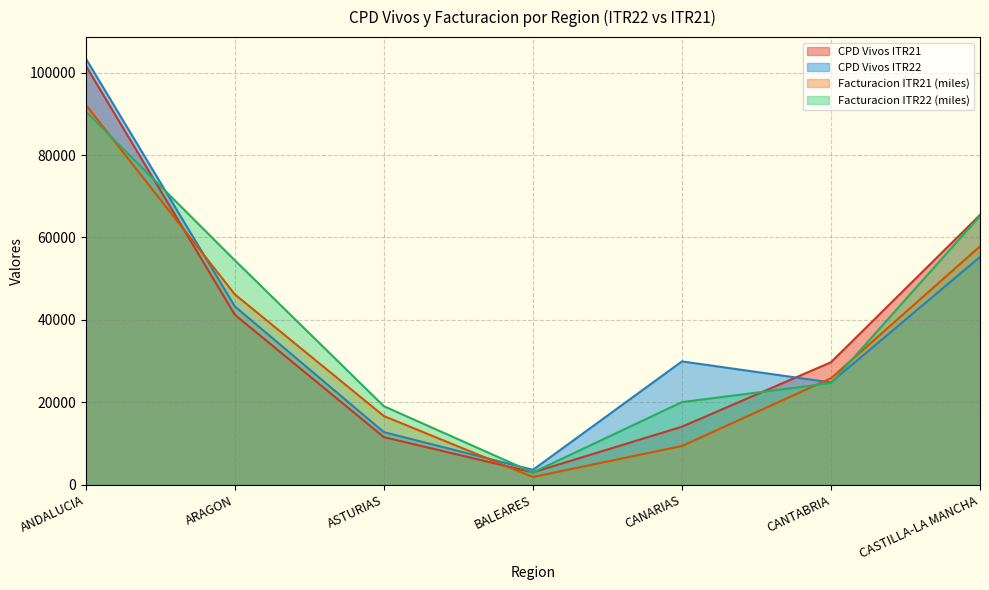

At which label does Facturacion ITR22 first exceed 24653?

ANDALUCIA